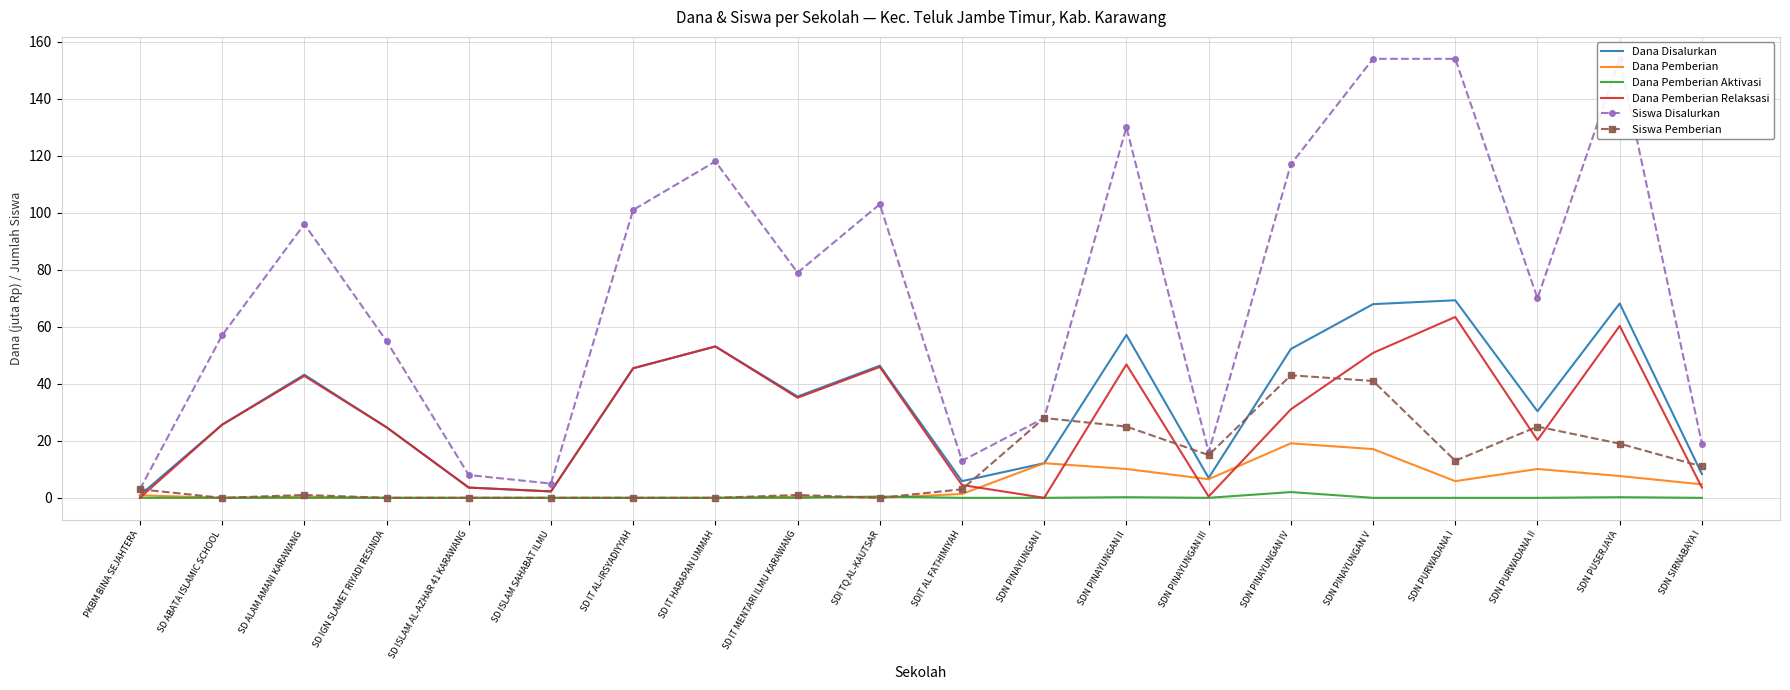

What is the label of the 8th point from the left?

SD IT HARAPAN UMMAH